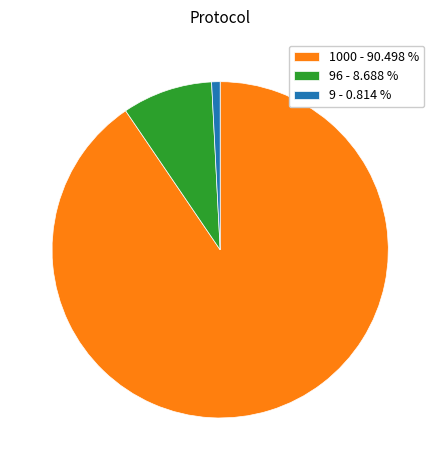

What is the smallest slice in the pie chart?

9 - 0.814 %